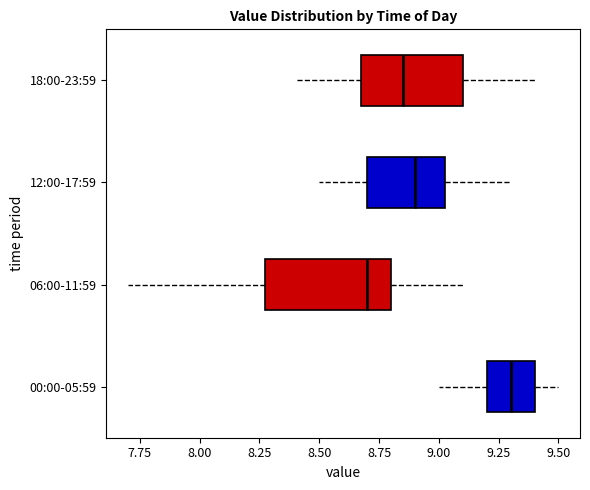

Reading bottom to top, read every box against the x-axis: the position of its median line, the range the box covers, and the ends of its whiskers. The values are not printed on the chart, so give them approximately, as read against the axis.

00:00-05:59: median 9.30, box 9.20 to 9.40, whiskers 9.00 to 9.50
06:00-11:59: median 8.70, box 8.30 to 8.80, whiskers 7.70 to 9.10
12:00-17:59: median 8.90, box 8.70 to 9.05, whiskers 8.50 to 9.30
18:00-23:59: median 8.85, box 8.70 to 9.10, whiskers 8.40 to 9.40